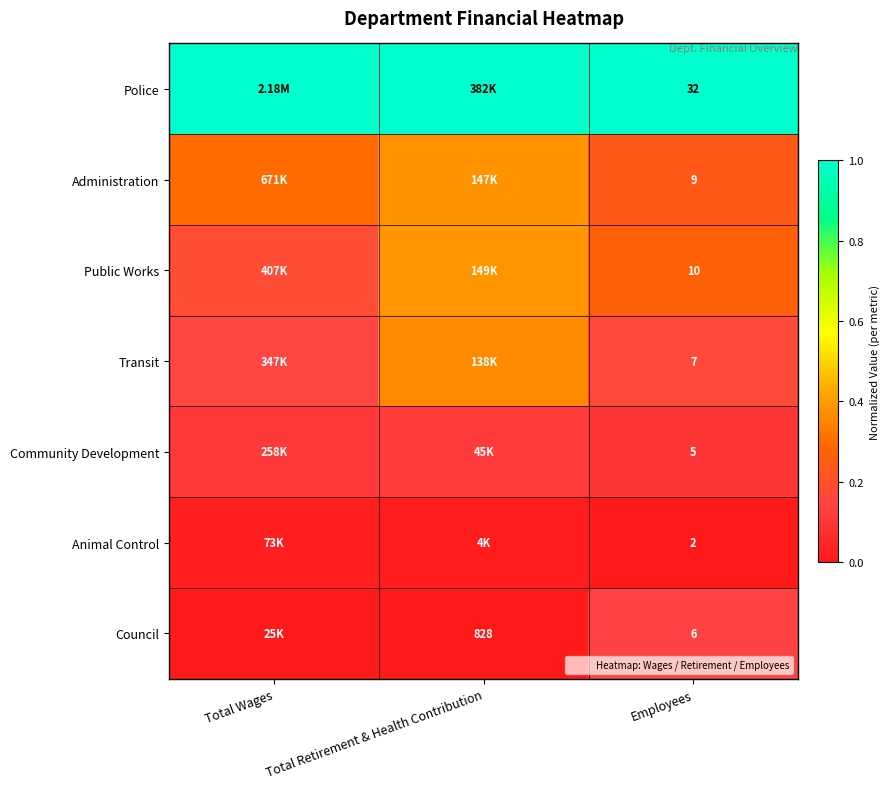

How many Community Development values are between 0 and 1?

3